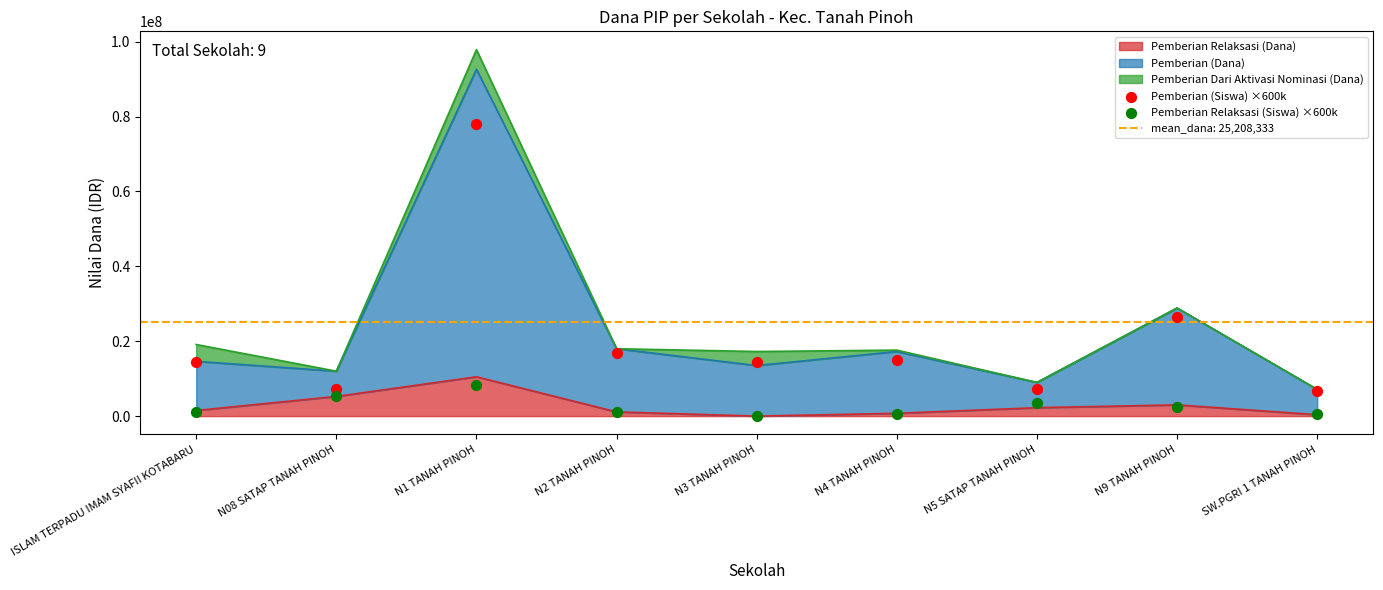

At which category is the sum across all series the highest?

N1 TANAH PINOH